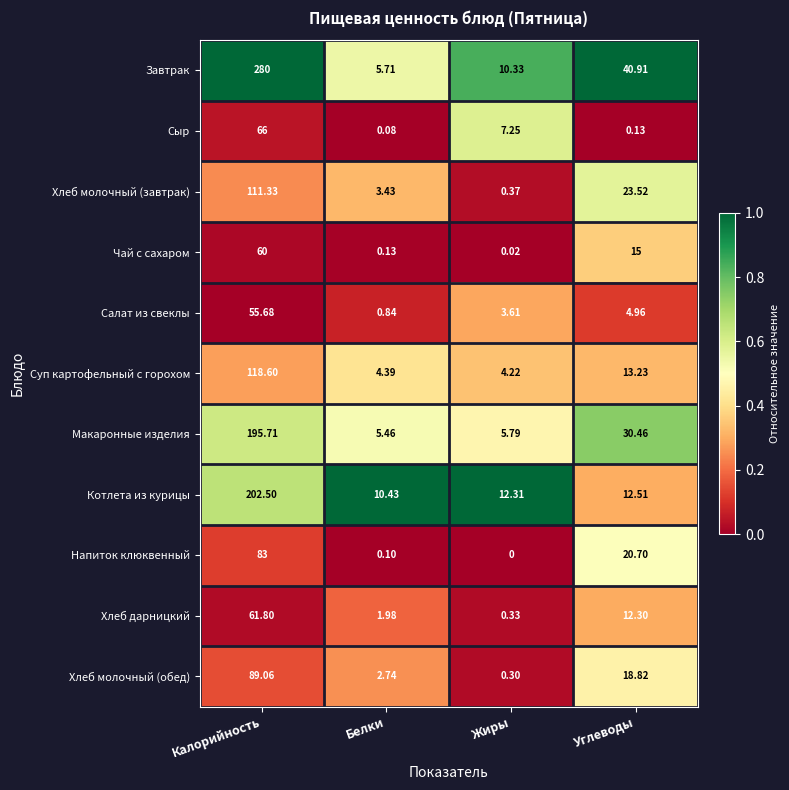

At which label is Напиток клюквенный closest to 41?

Углеводы